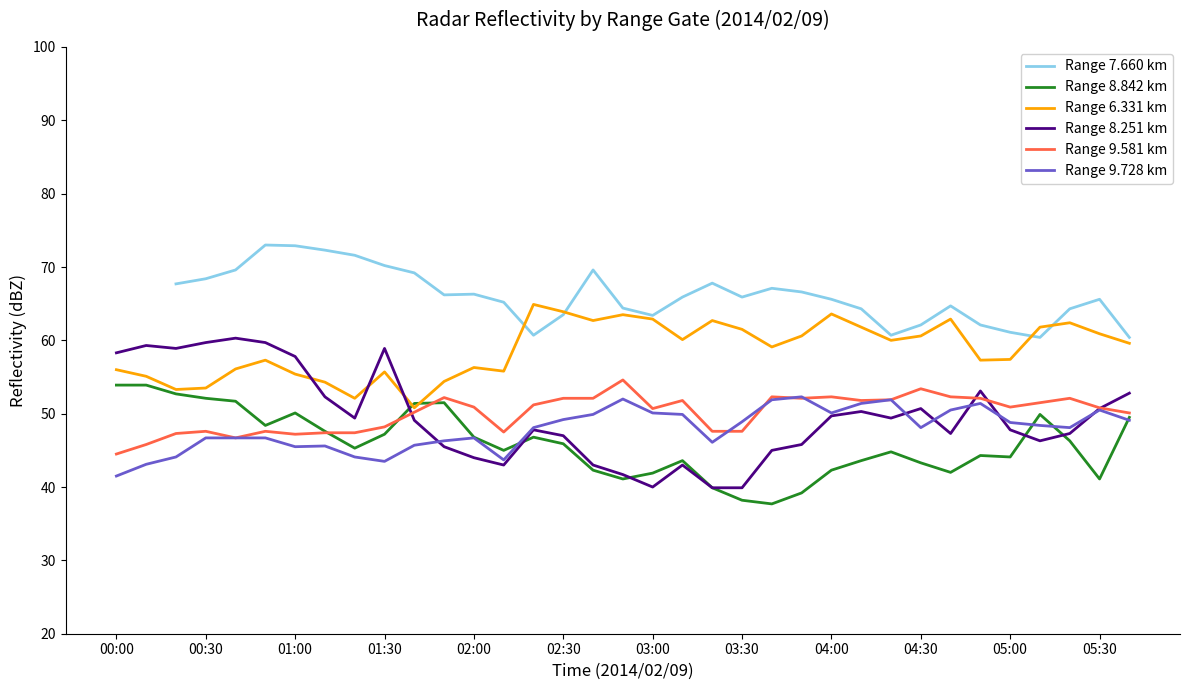

The Range 6.331 km series shows 62.9 at 03:00. True or false?

True